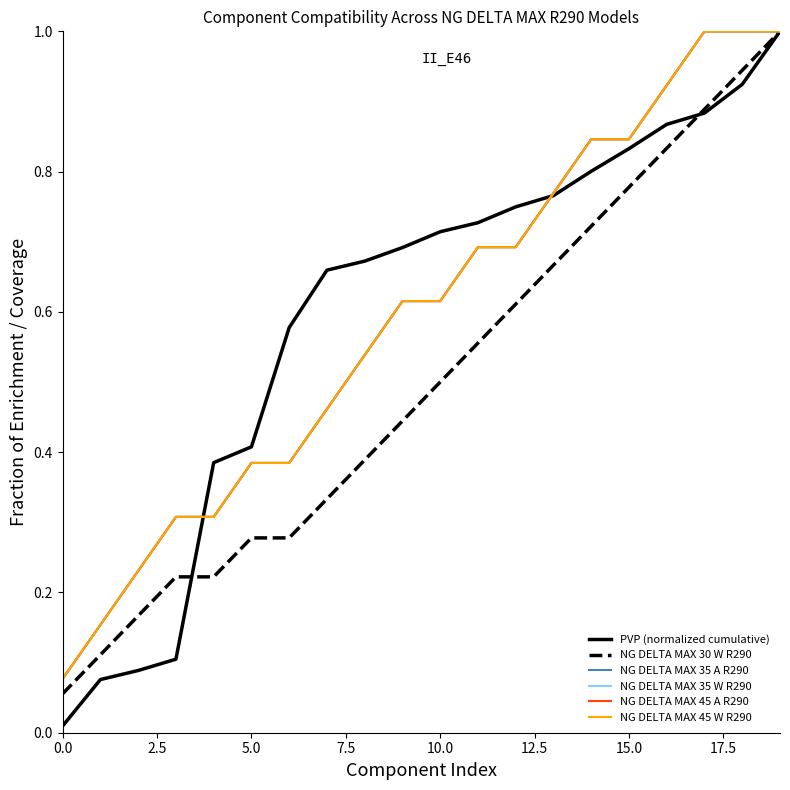

Does the chart have visible grid lines?

No